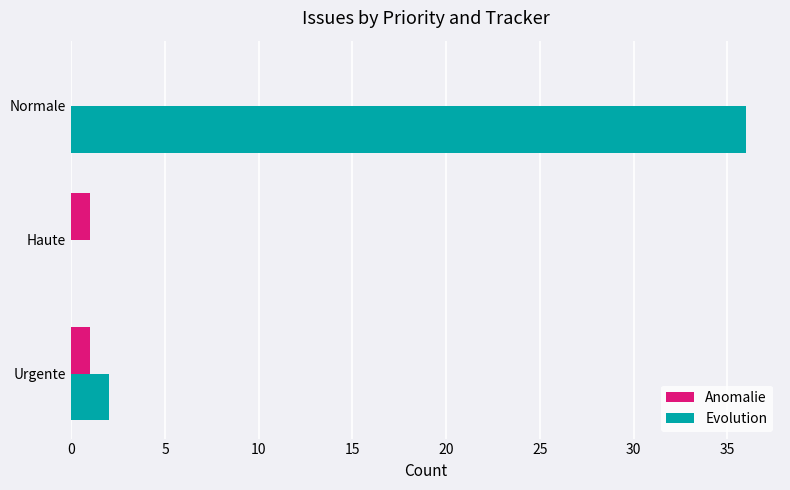

The Evolution series shows 36 at Normale. True or false?

True